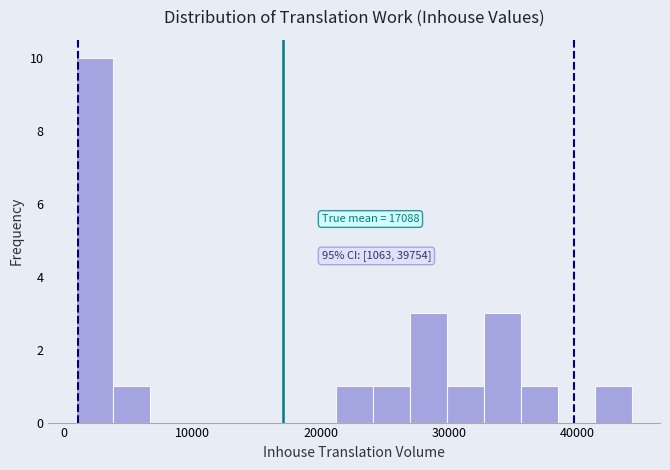

Read against the x-axis, roughly where is the centre of the tallest bar?

2000